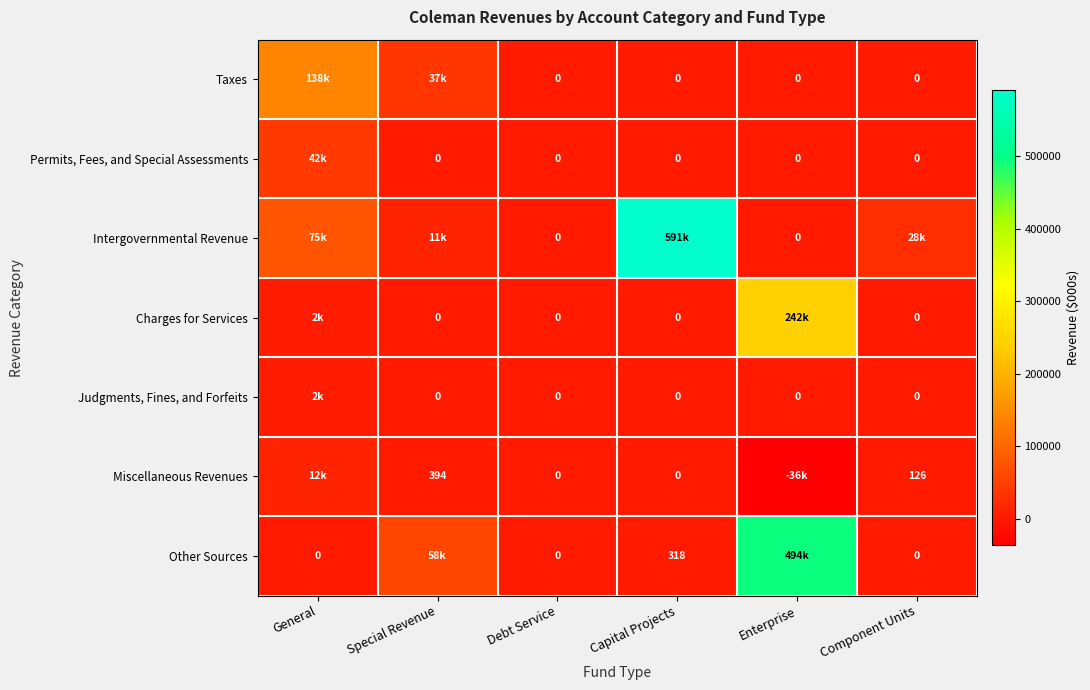

The Miscellaneous Revenues series shows 89 at Special Revenue. True or false?

False